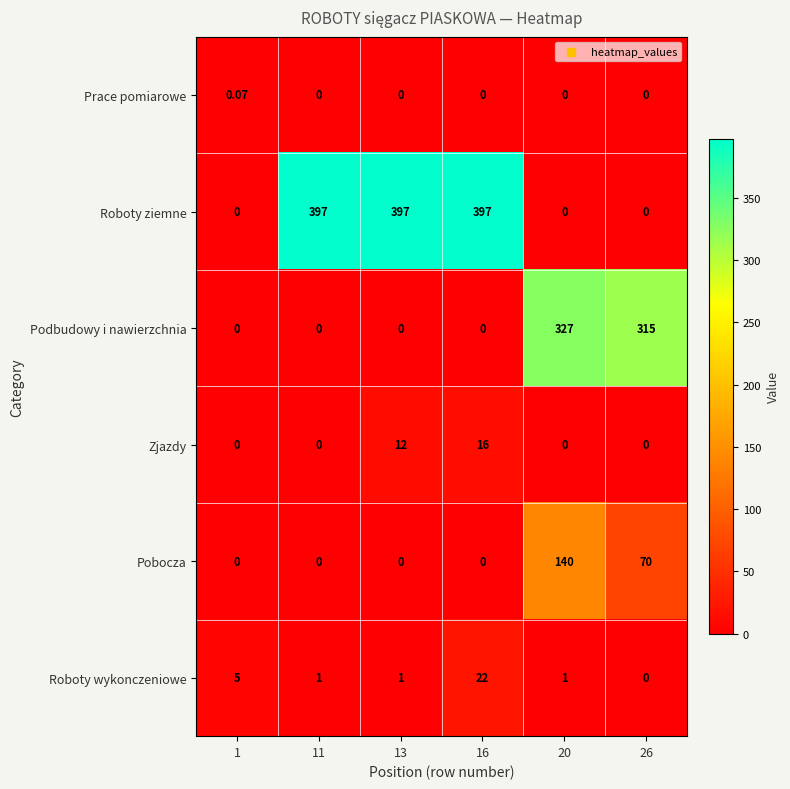

Which series has the largest total across all categories?

Roboty ziemne